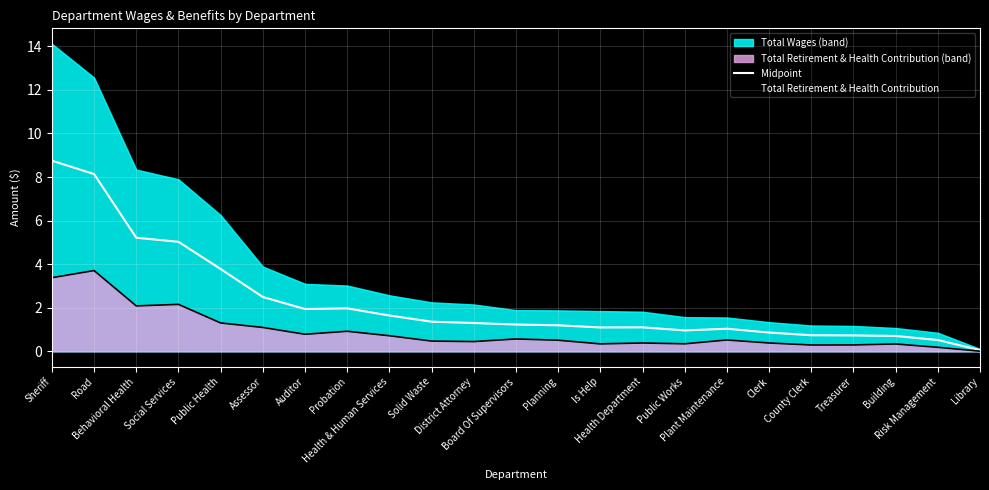

What is the highest value of the Midpoint series?

8.8